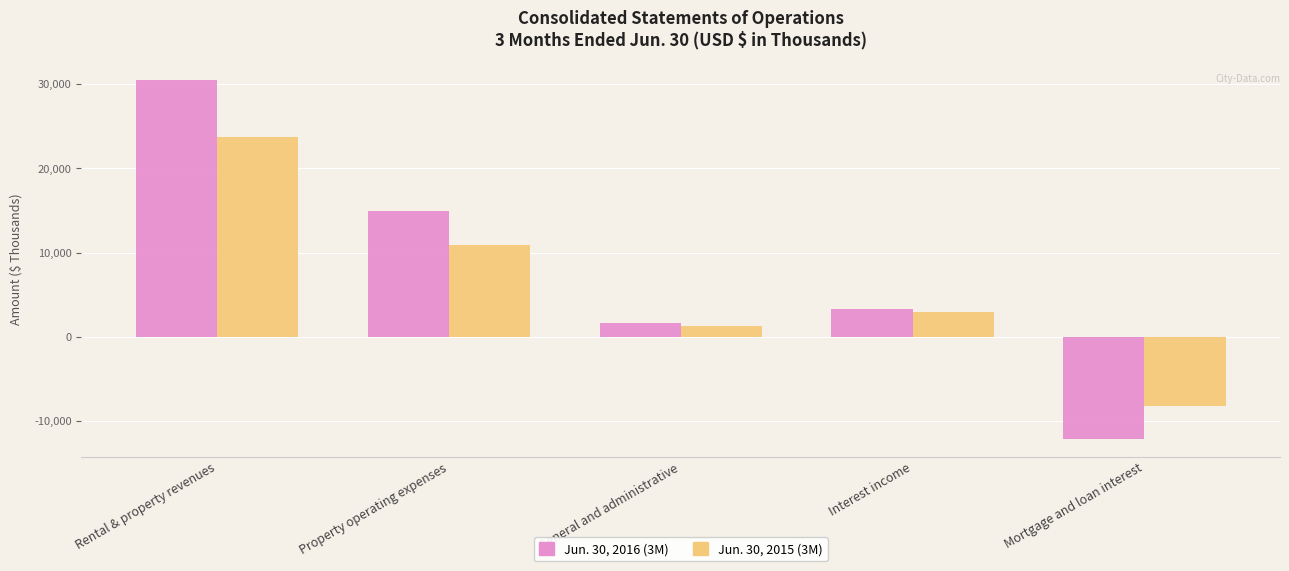

What is the approximate value of Jun. 30, 2016 (3M) at Mortgage and loan interest?

-12092